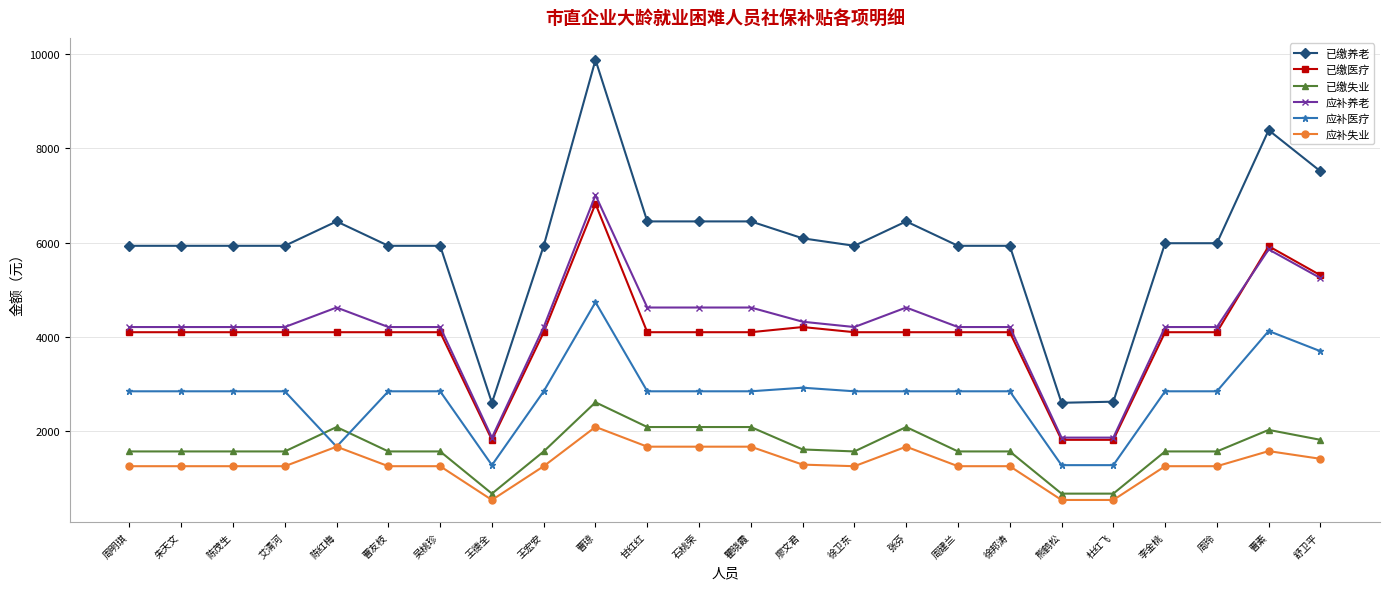

True or false: 已缴医疗 and 应补医疗 cross at least once.

False